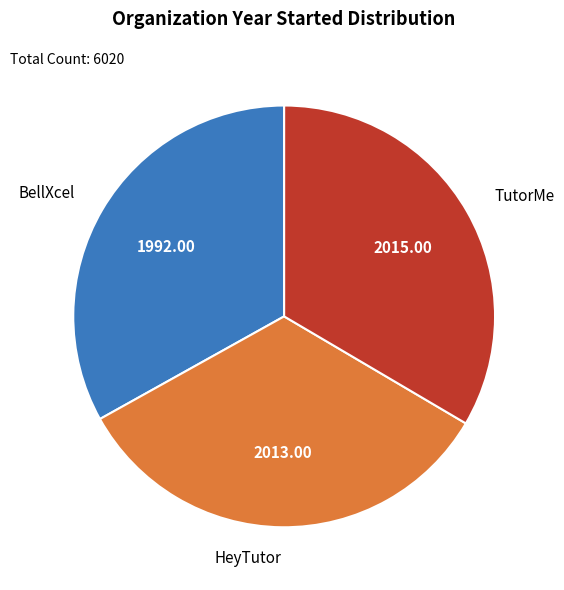

Count the number of slices in the pie.

3